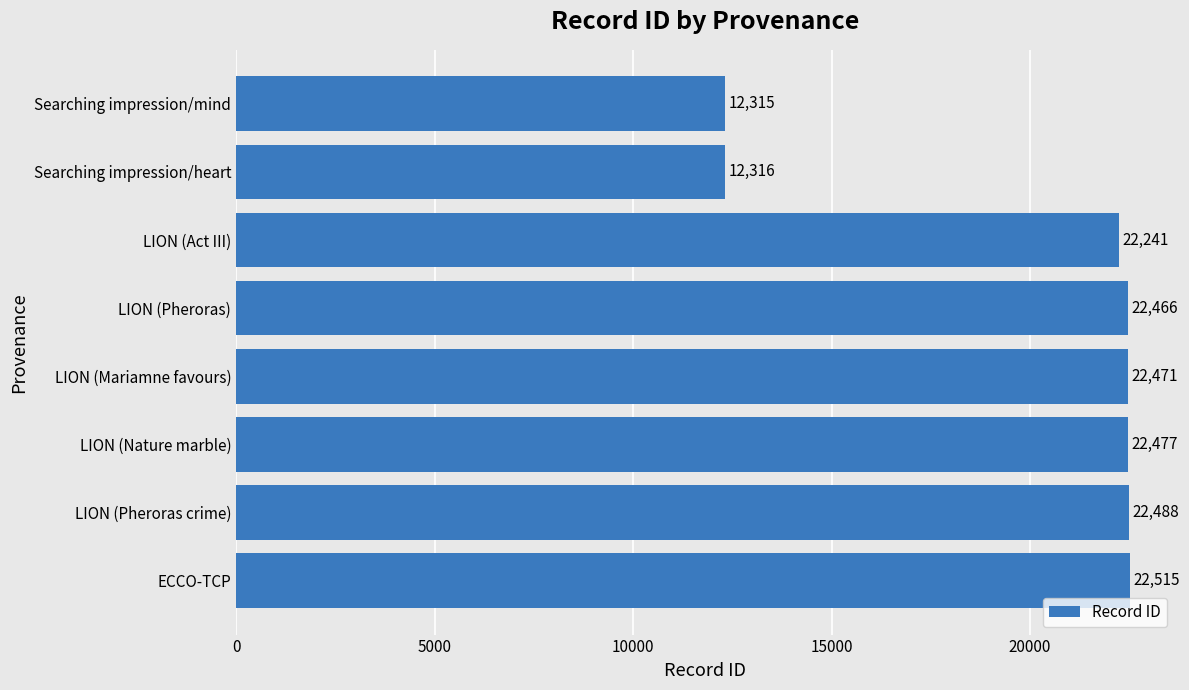

What is the smallest value displayed?

12315